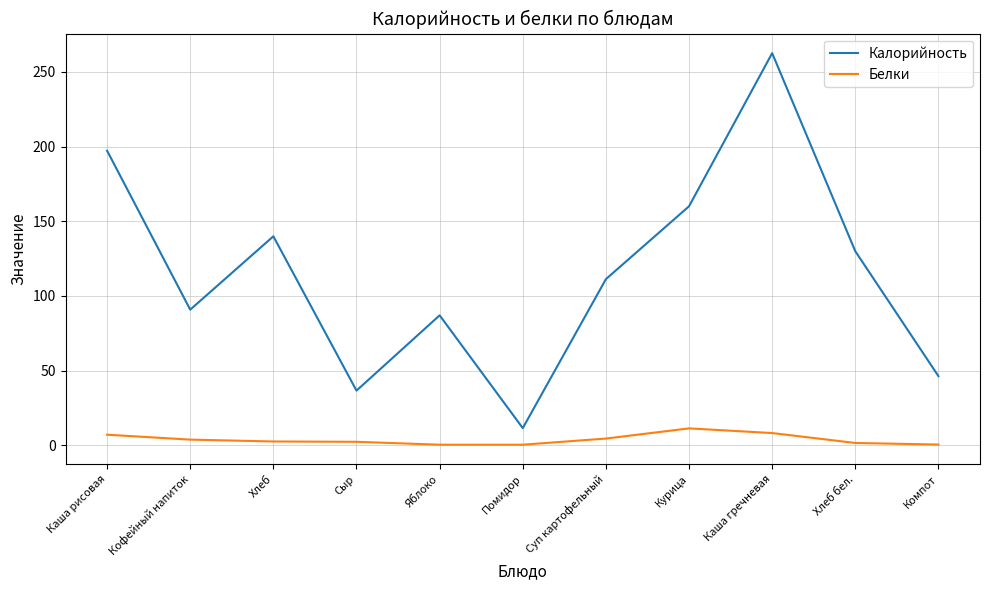

Which series has the largest range (max minus min)?

Калорийность